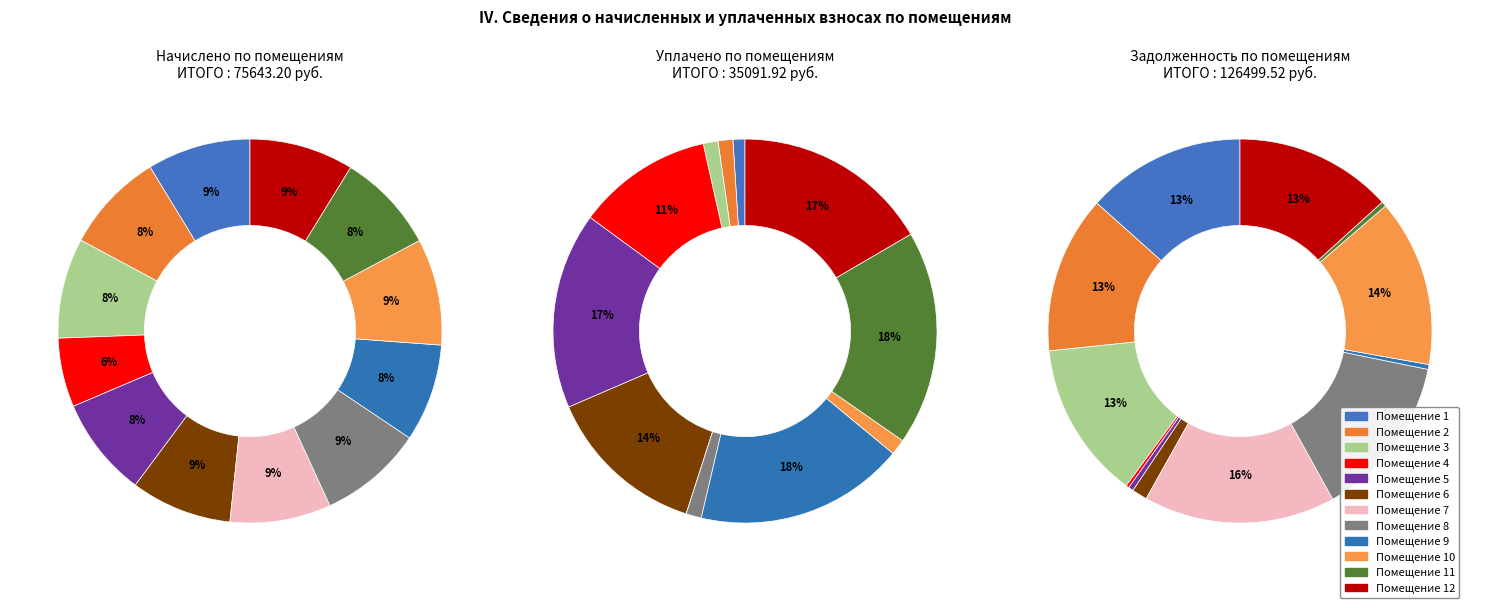

How many slices are in this pie chart?

12